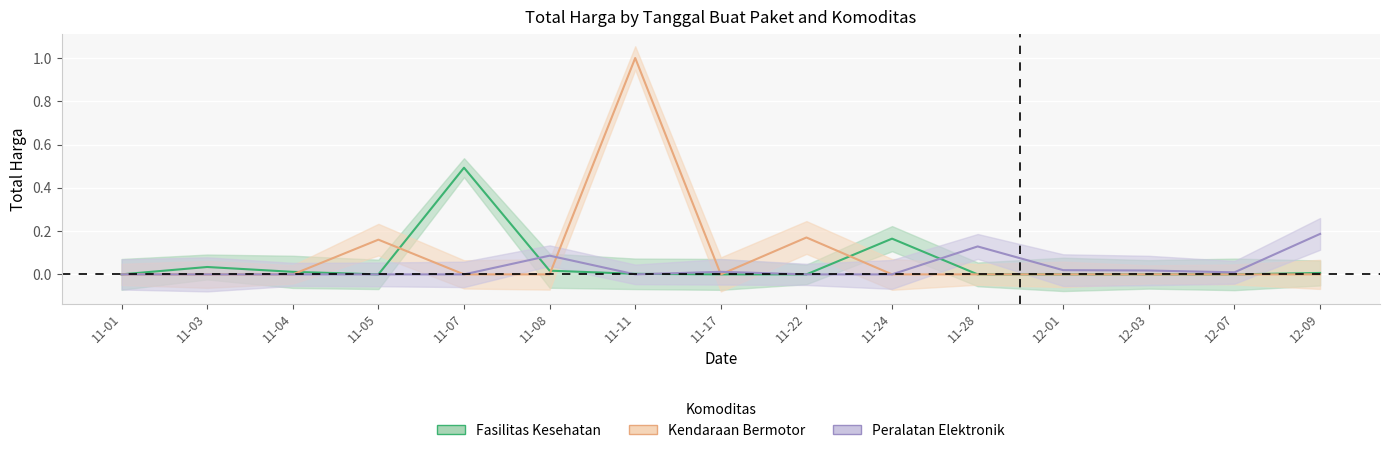

List the series in order of their peak value, lowest first.

Peralatan Elektronik, Fasilitas Kesehatan, Kendaraan Bermotor